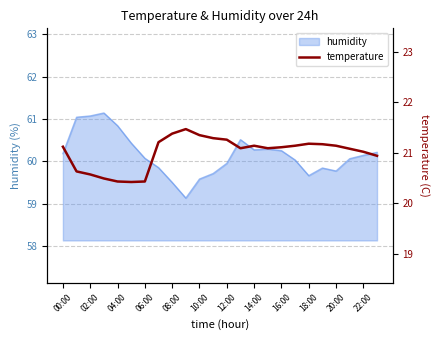

True or false: there are more than 1 points higher than both neighbors.

True